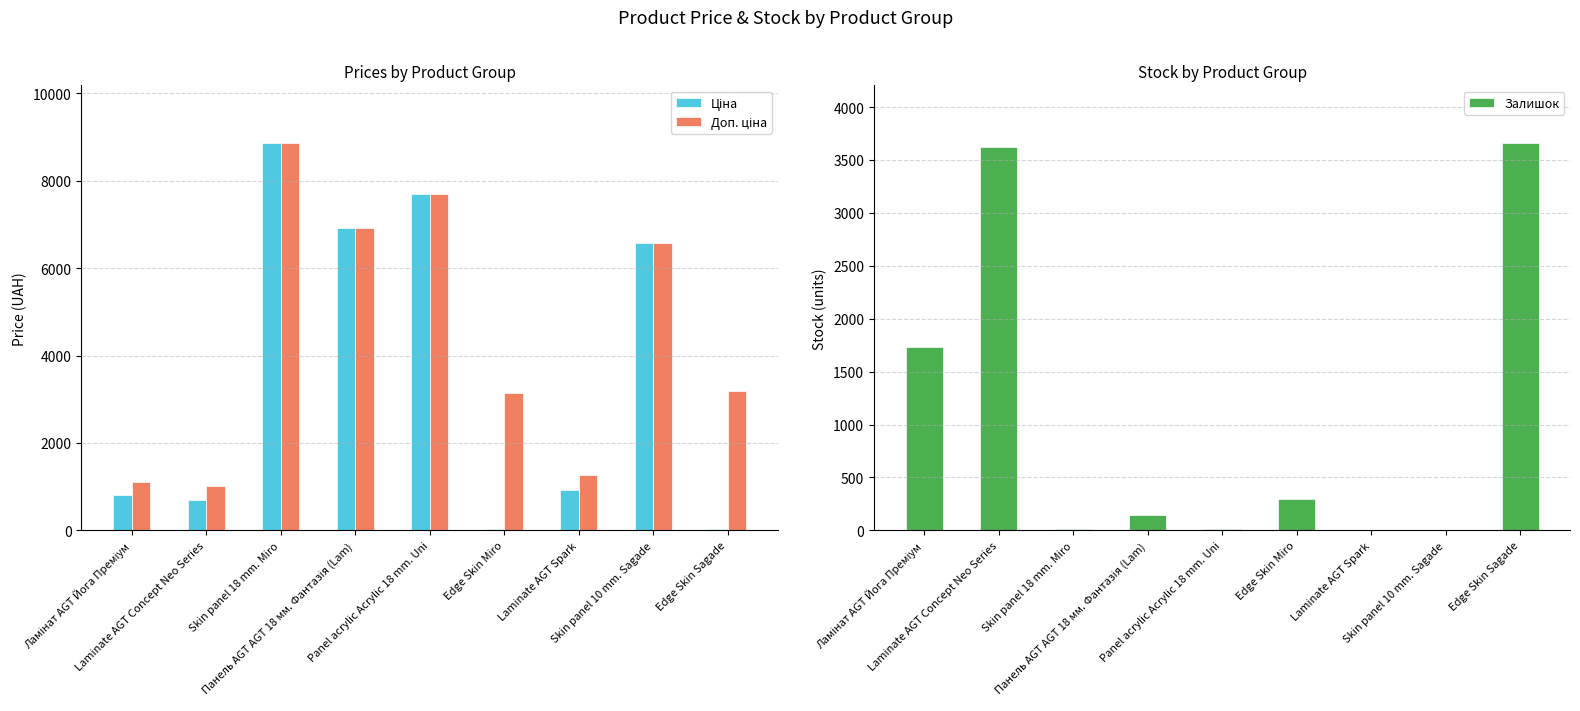

How many bars are there in each group?

3